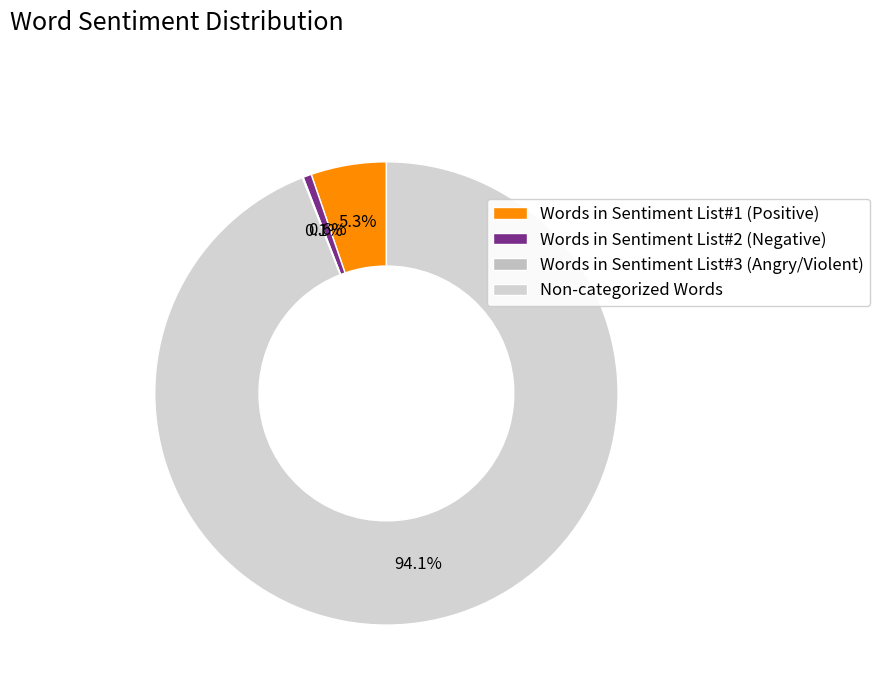

Combined, do Words in Sentiment List#3 (Angry/Violent) and Words in Sentiment List#2 (Negative) account for over 50%?

No